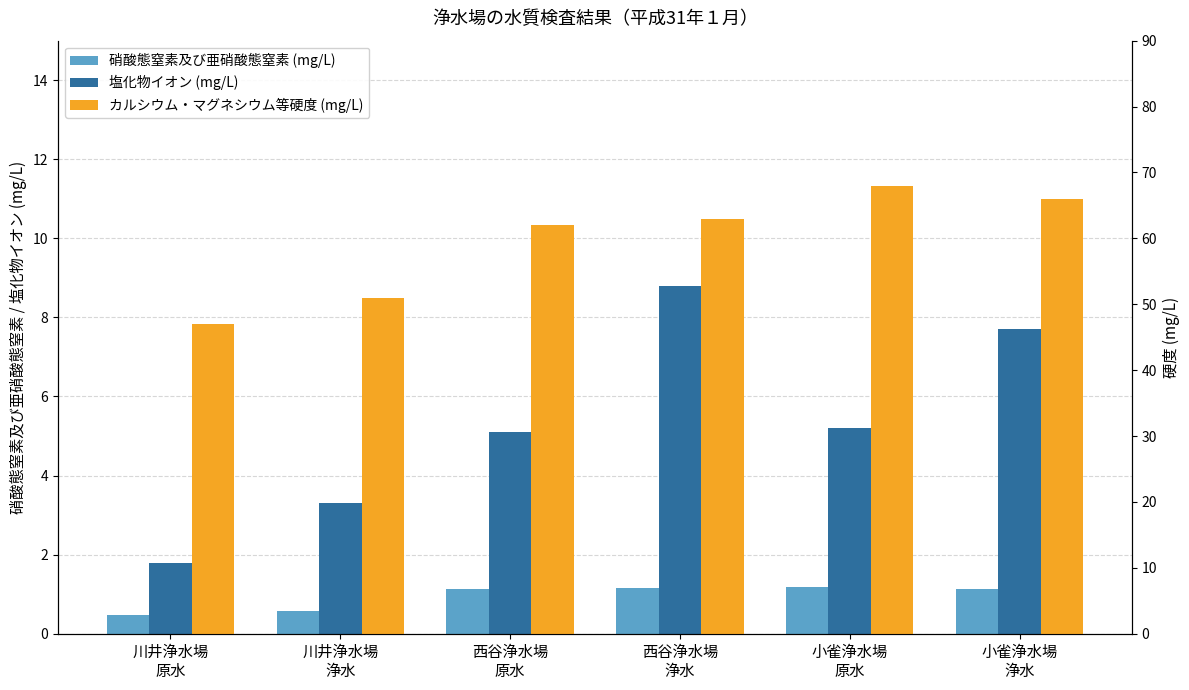

What is the difference between the maximum and minimum values in the 塩化物イオン (mg/L) series?

7.0